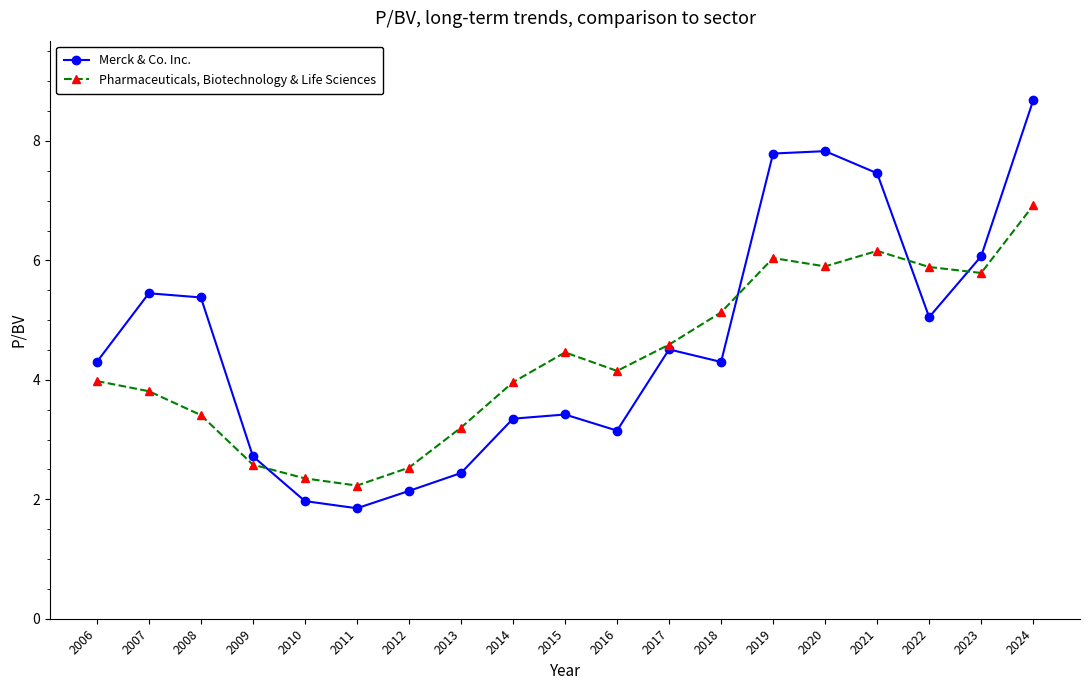

What is the sum of the Merck & Co. Inc. values at 2013 and 2011?

4.3